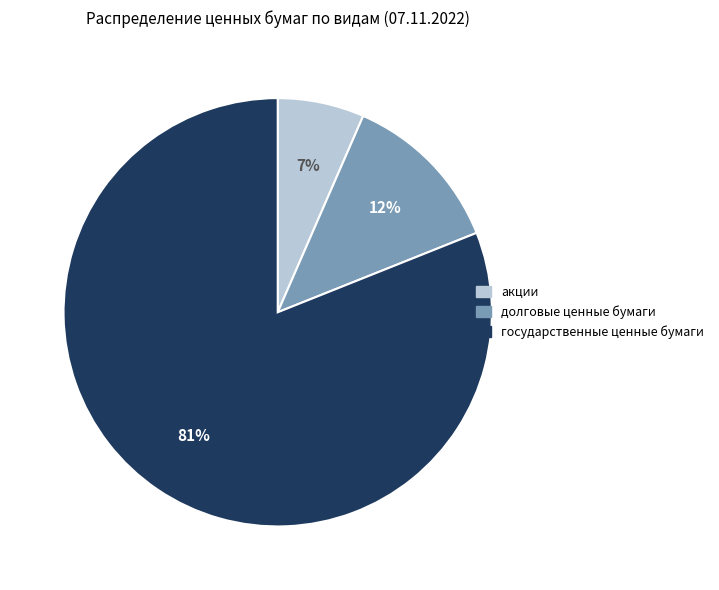

Count the number of slices in the pie.

3